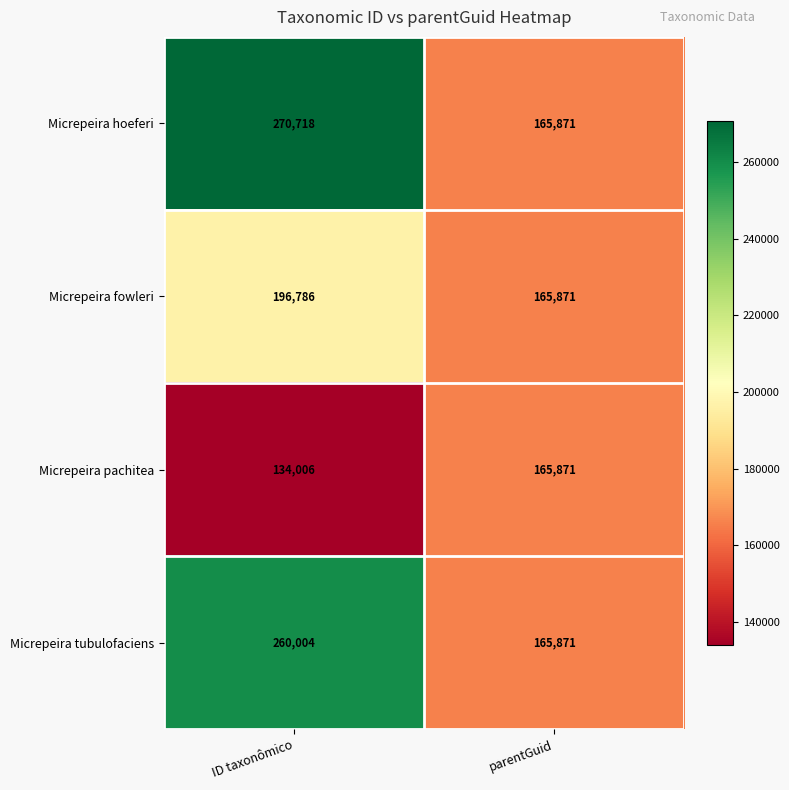

What is the difference between the maximum and minimum values in the Micrepeira pachitea series?

31865